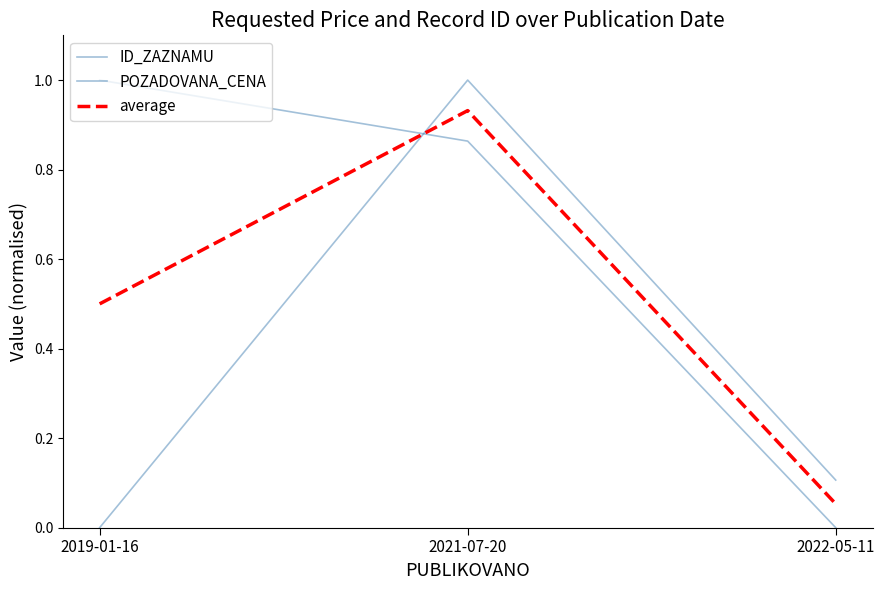

How many POZADOVANA_CENA values are between 0 and 1?

3